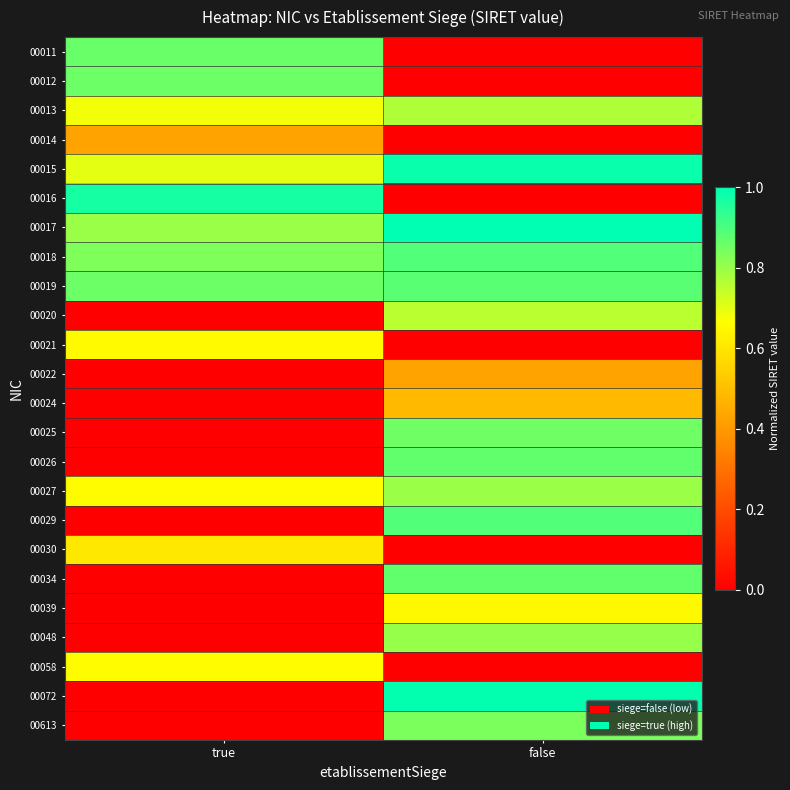

At which category is the sum across all series the highest?

false